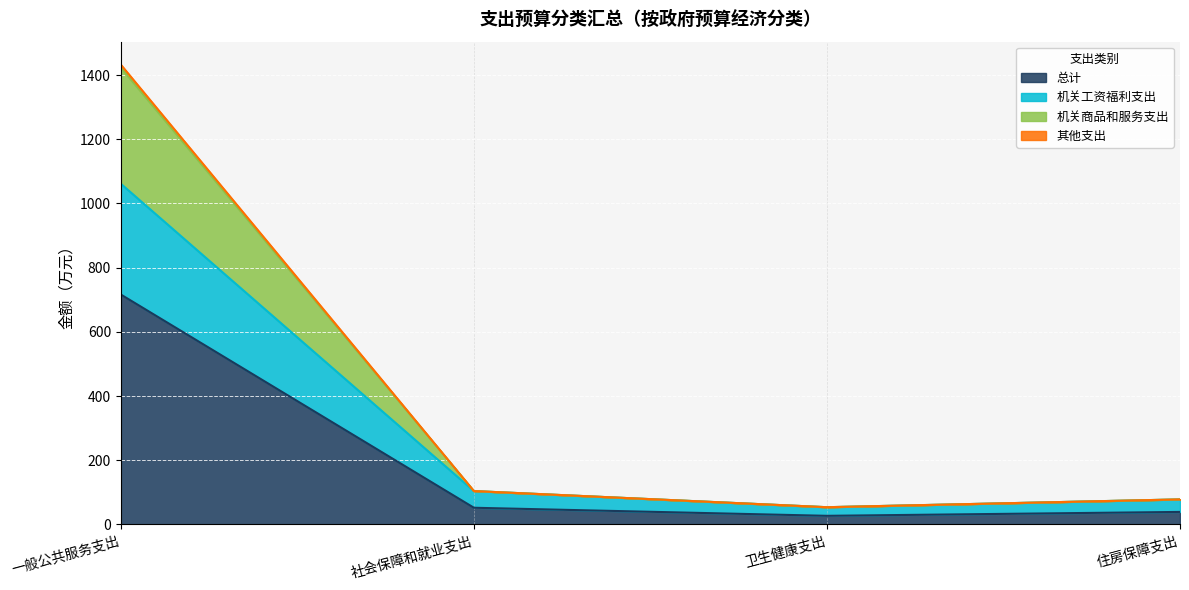

What is the highest value of the 总计 series?

716.3